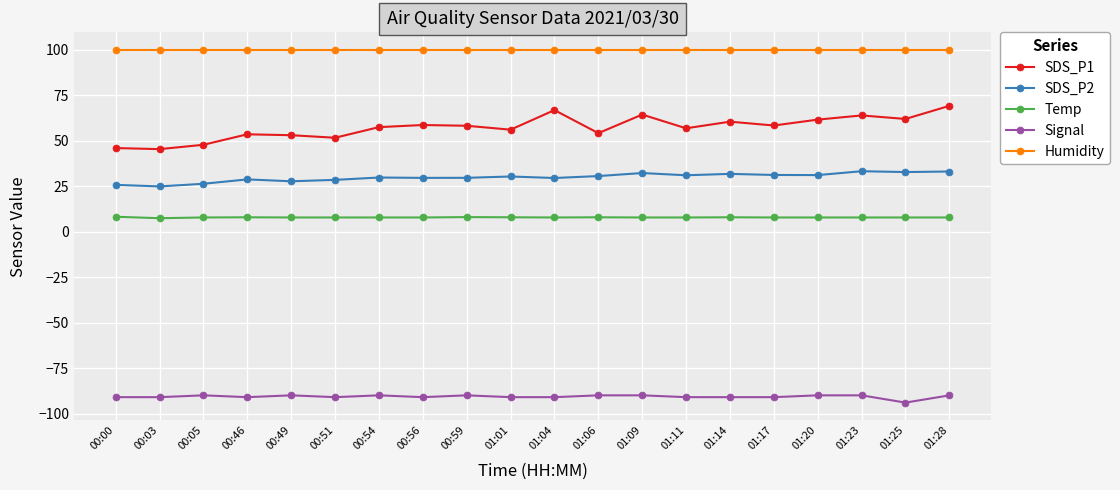

Between 00:54 and 01:28, which series saw the biggest shift?

SDS_P1